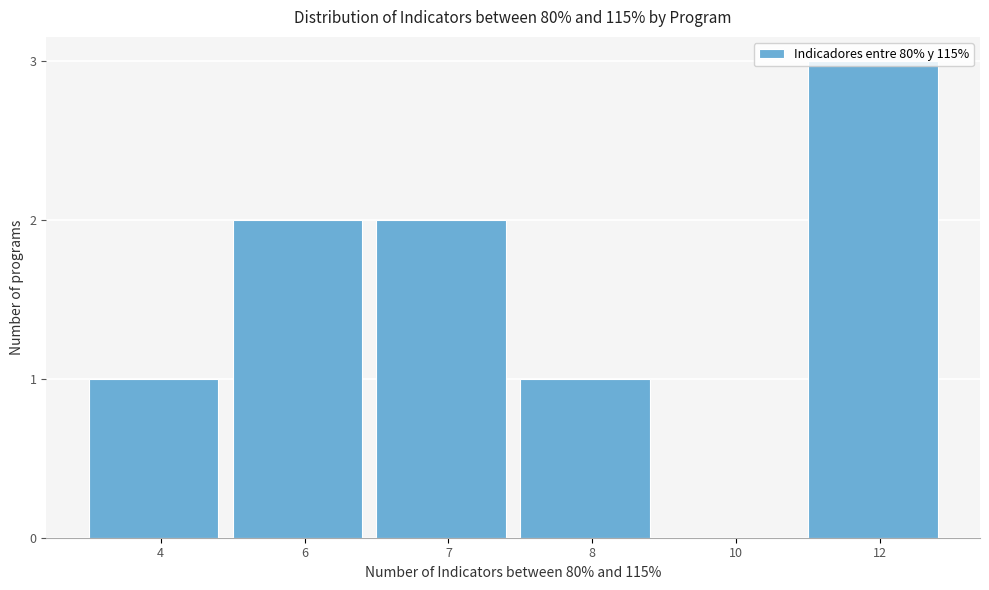

What value does the data have at 12?

3